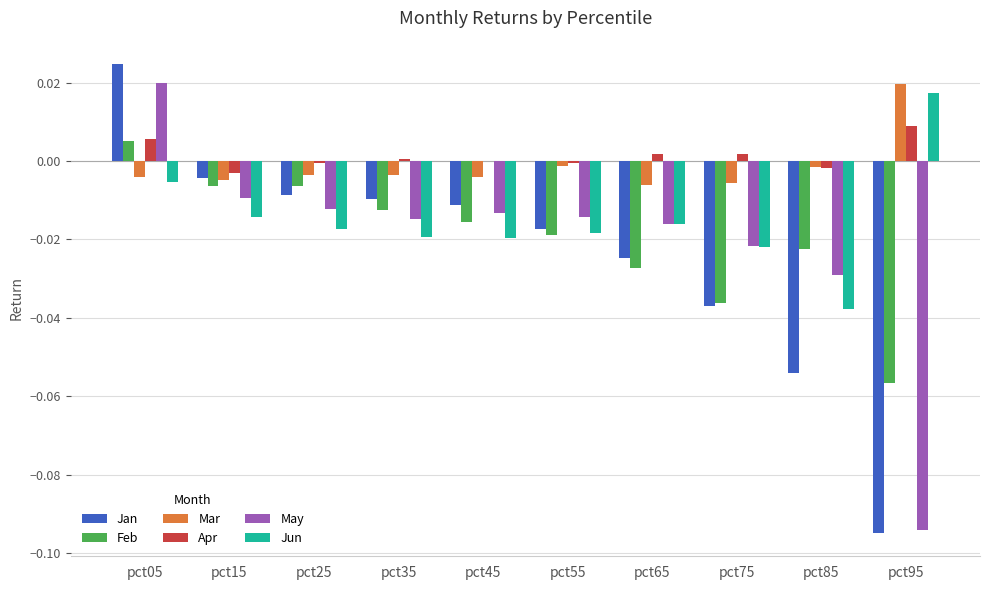

At which label does Jan reach its peak?

pct05